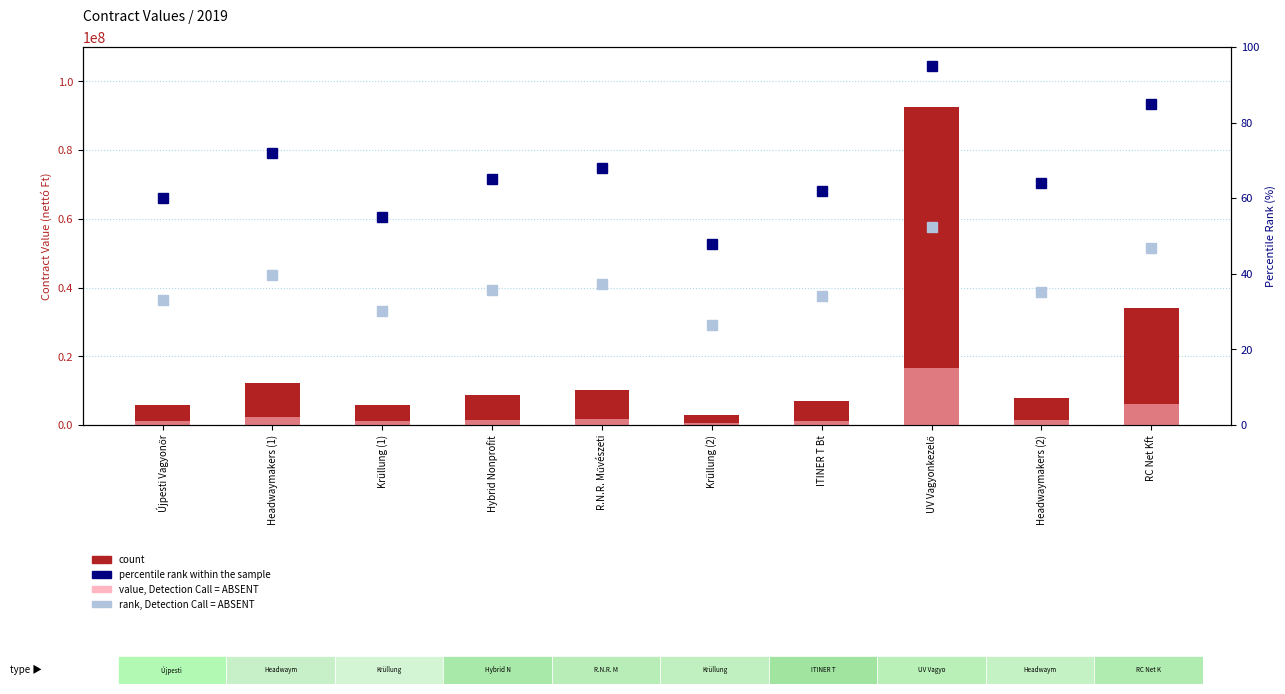

At which label does count reach its minimum?

Krüllung (2)